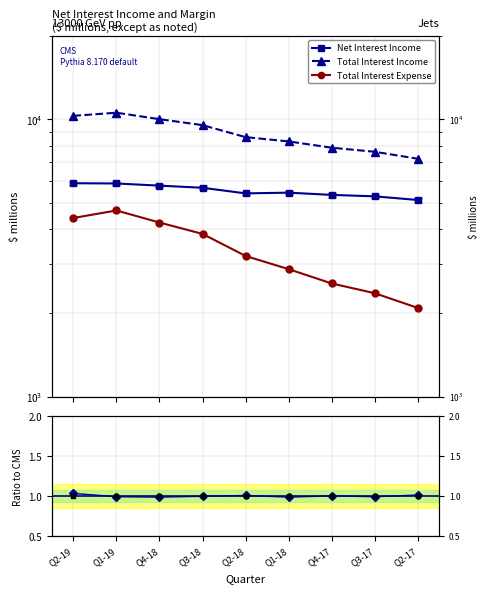

Which series has the widest spread of Y values?

Total Interest Income